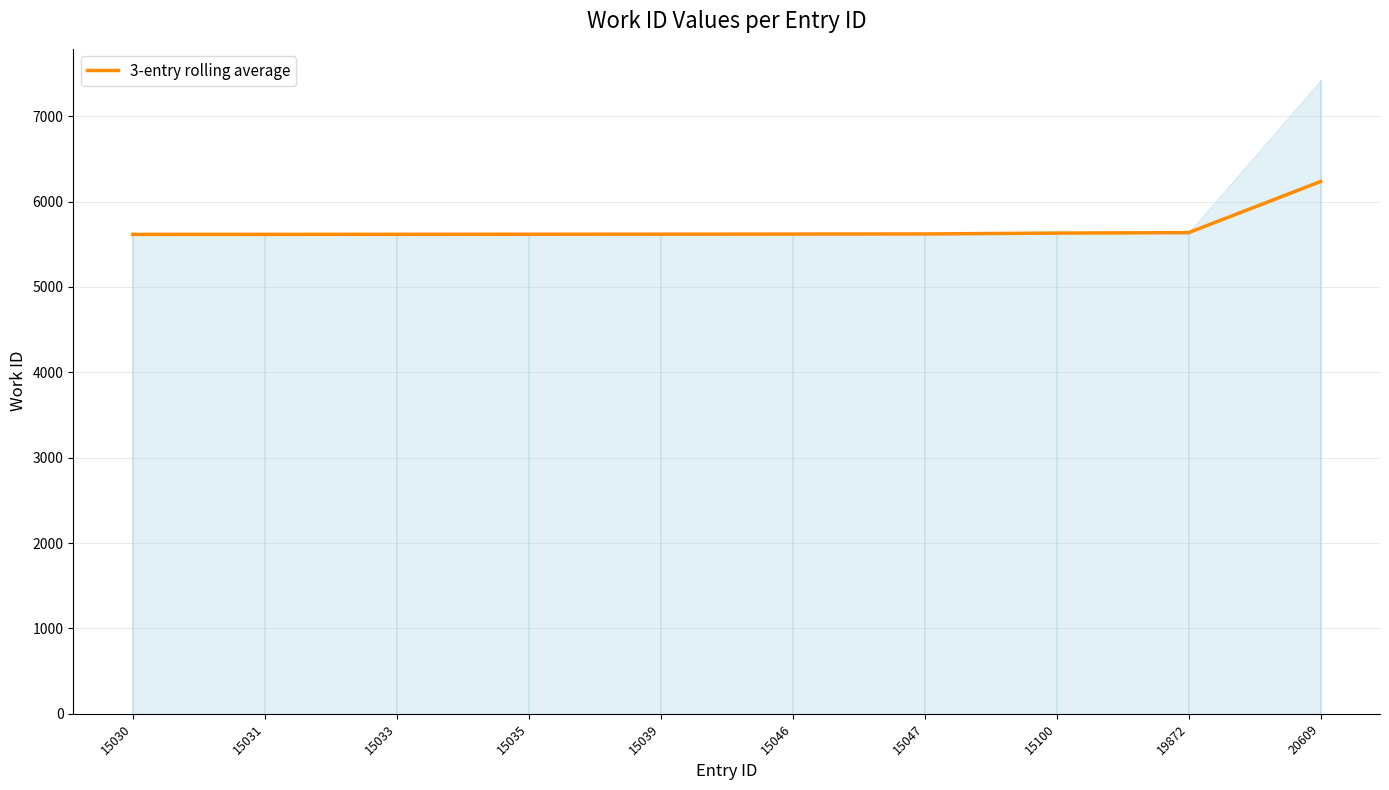

What is the average value?

5683.1